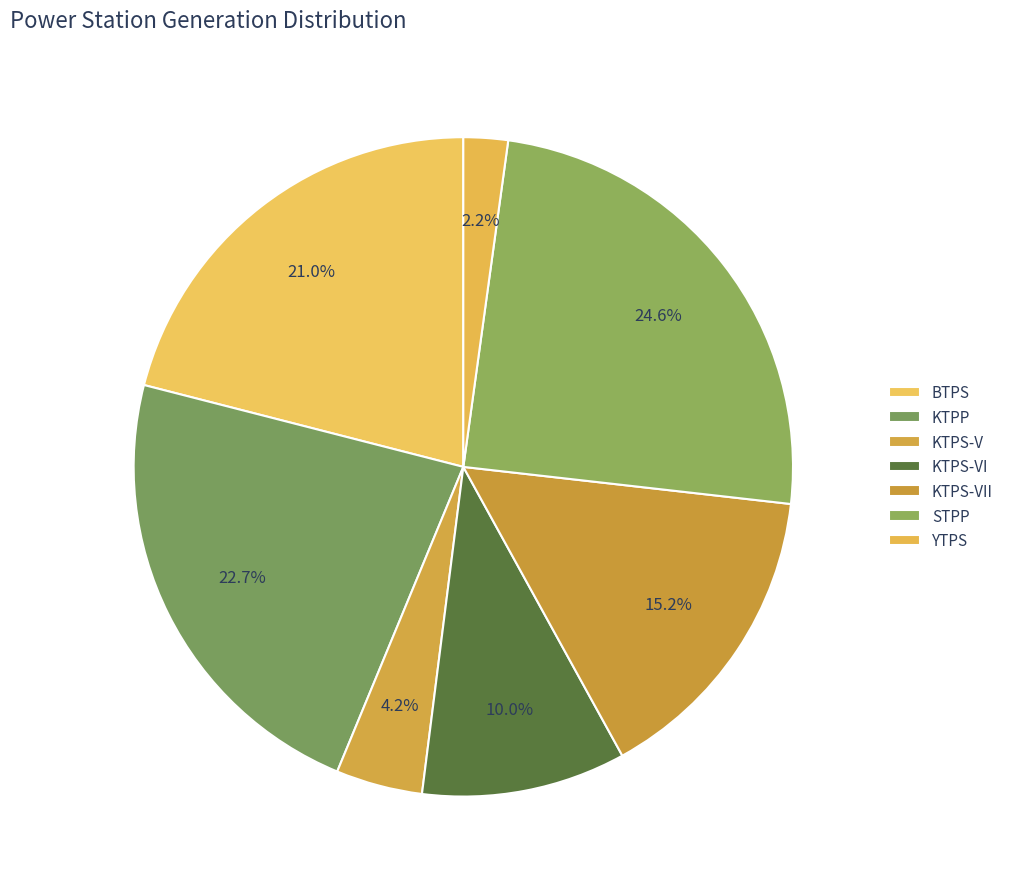

Which slice is the smallest?

YTPS